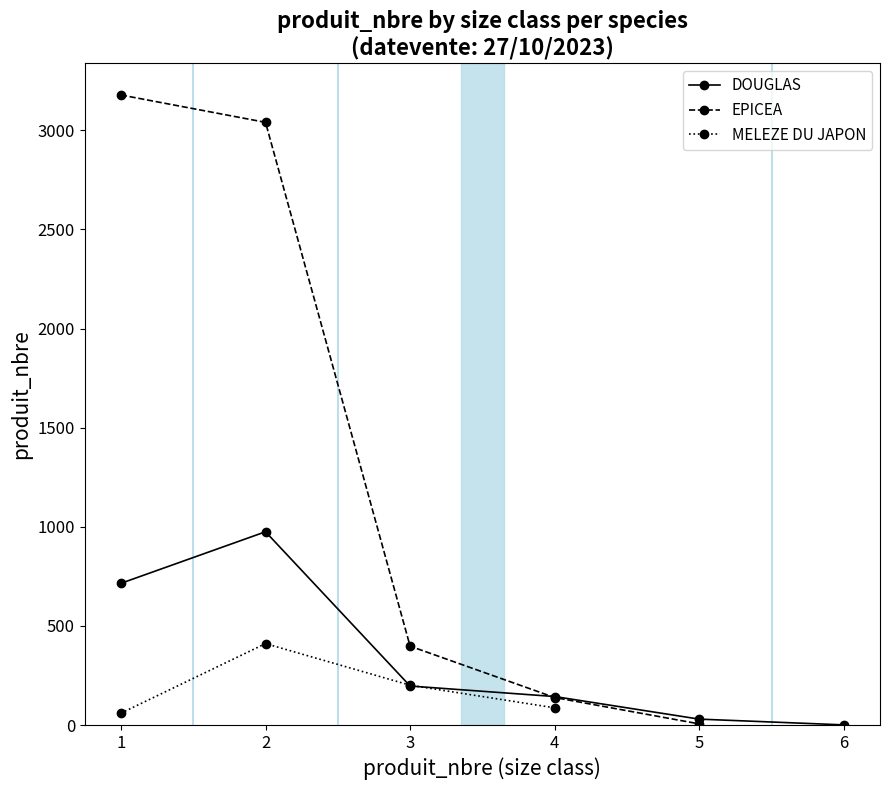

In DOUGLAS, how many points are higher than both neighbors (excluding endpoints)?

1